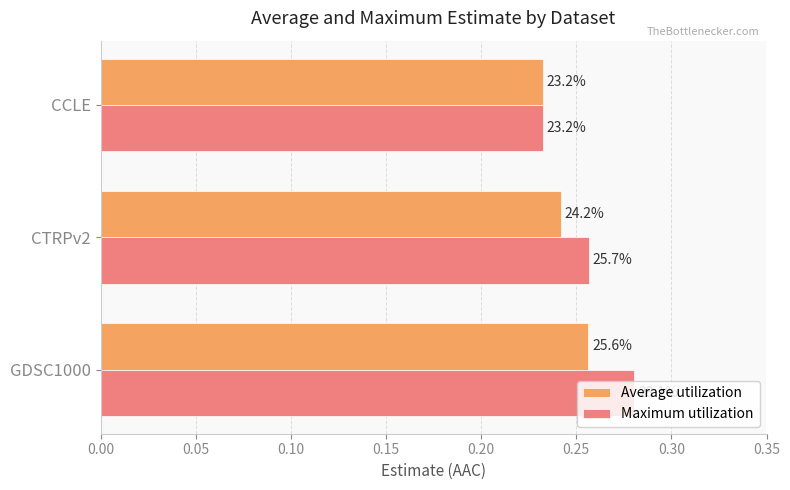

What are all the series names shown in the legend?

Average utilization, Maximum utilization